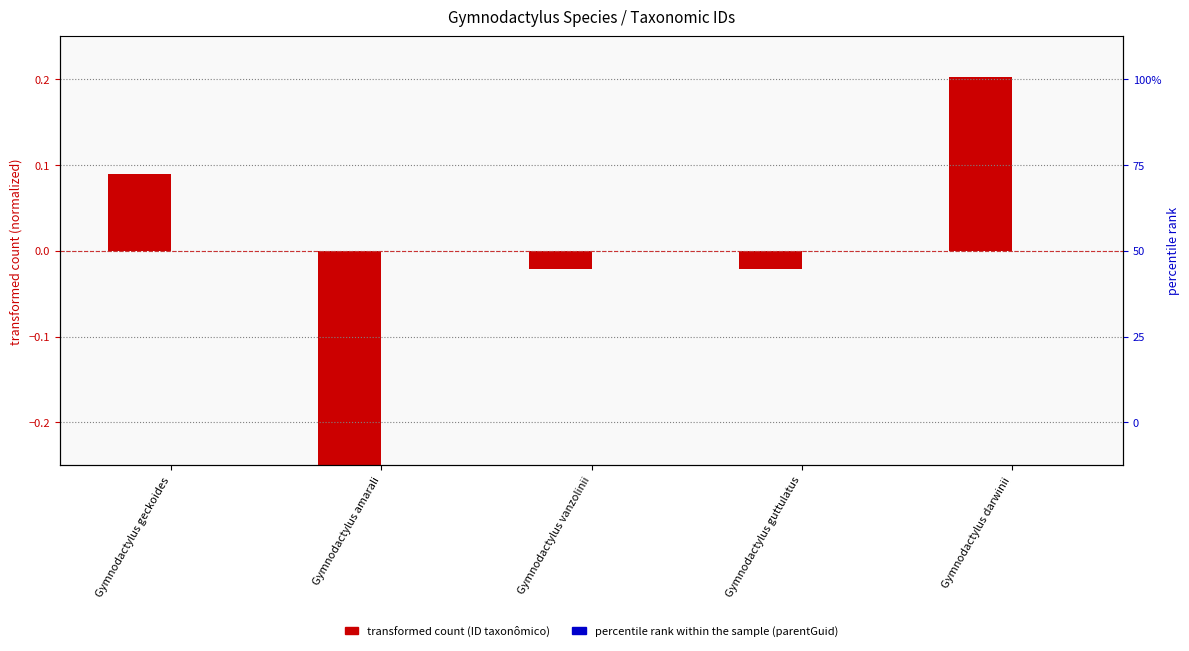

Rank the series by their average value, from lowest to highest.

parentGuid (normalized), ID taxonômico (normalized)